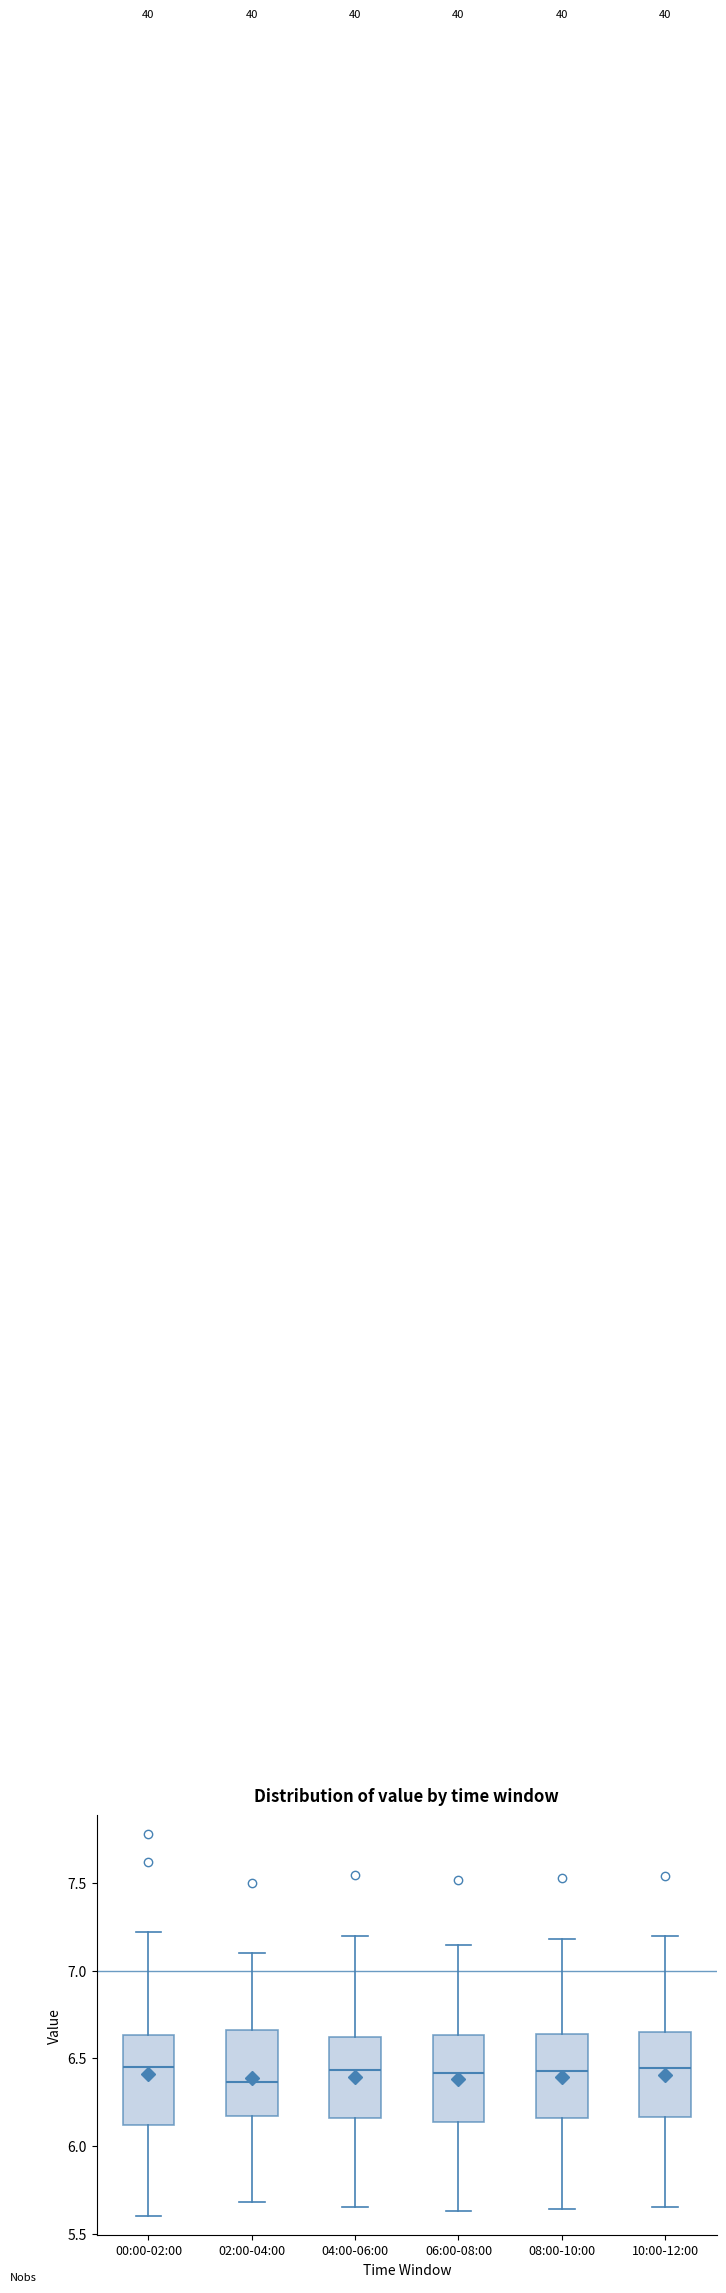

Where does the median line of the box for 06:00-08:00 sit on the y-axis? The values are not printed on the chart, so give them approximately, as read against the axis.

6.40